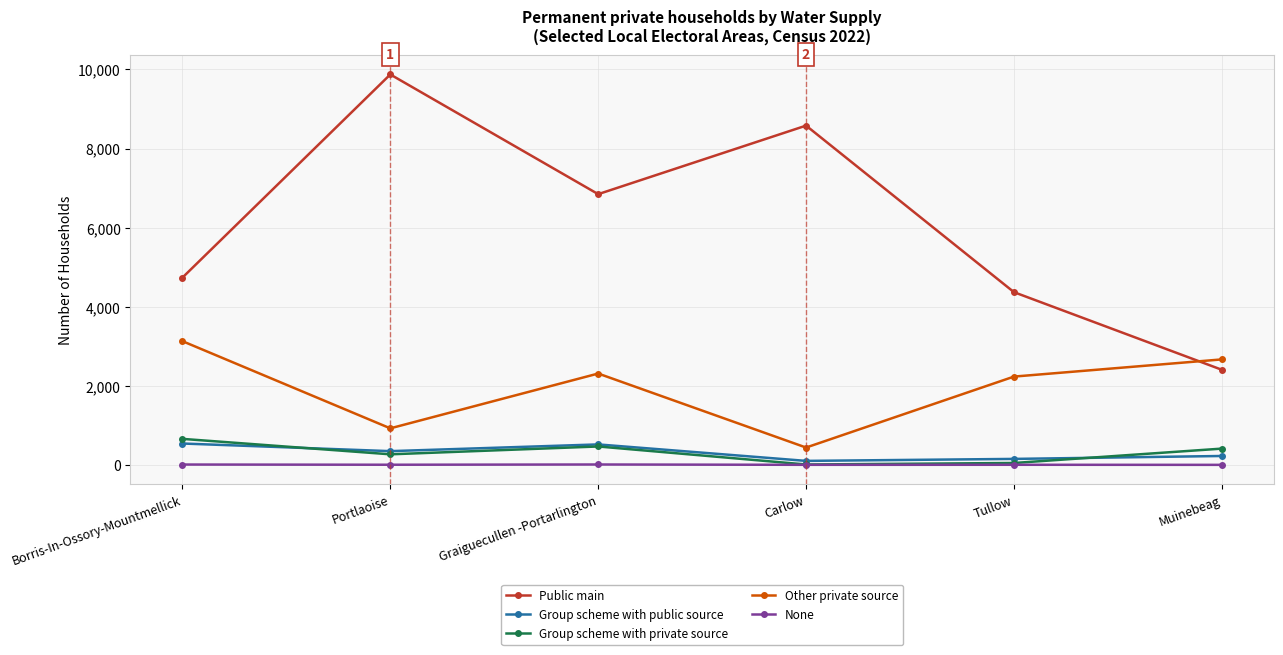

What position from the left is Tullow?

5